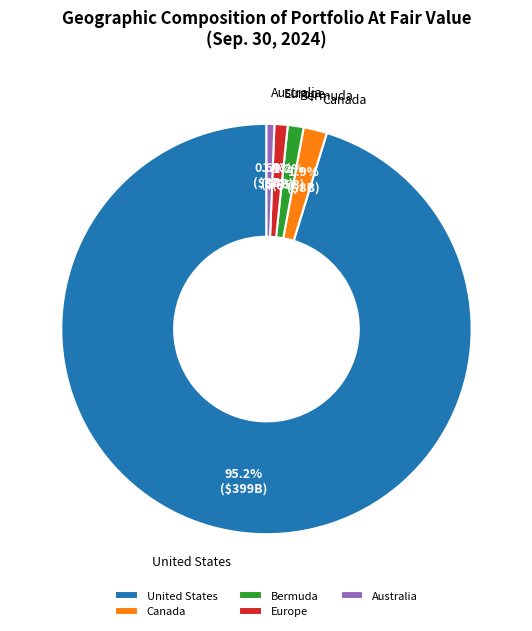

Approximately how many times larger is the value at Australia compared to Canada?

0.3